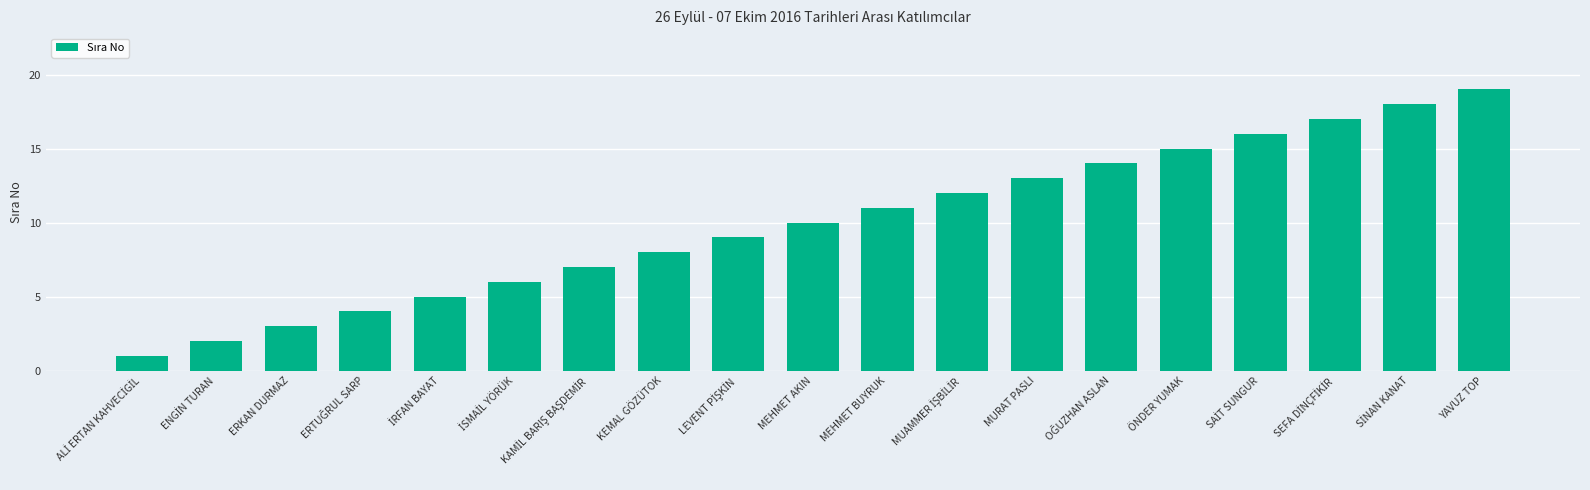

Read the value at YAVUZ TOP.

19